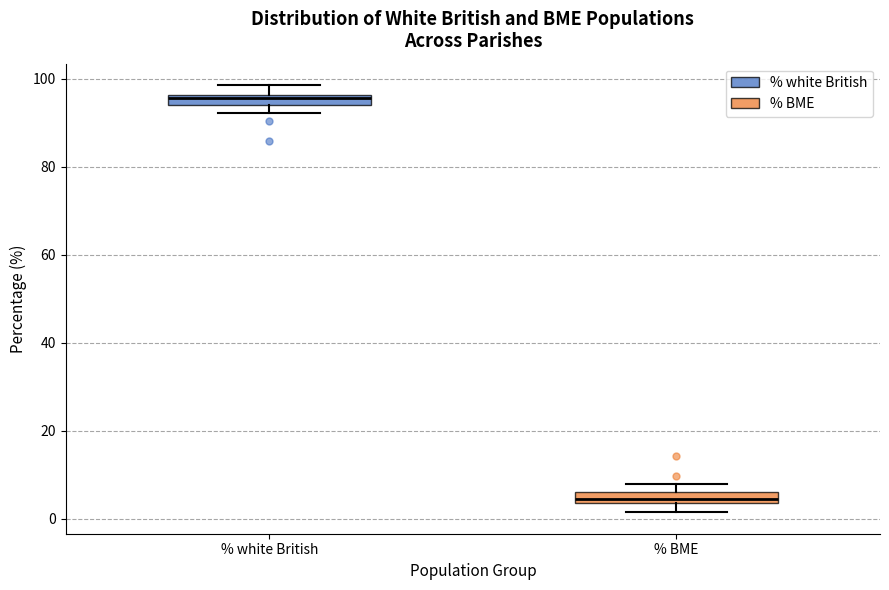

Where is the lower edge of the box for % white British on the y-axis? The values are not printed on the chart, so give them approximately, as read against the axis.

94